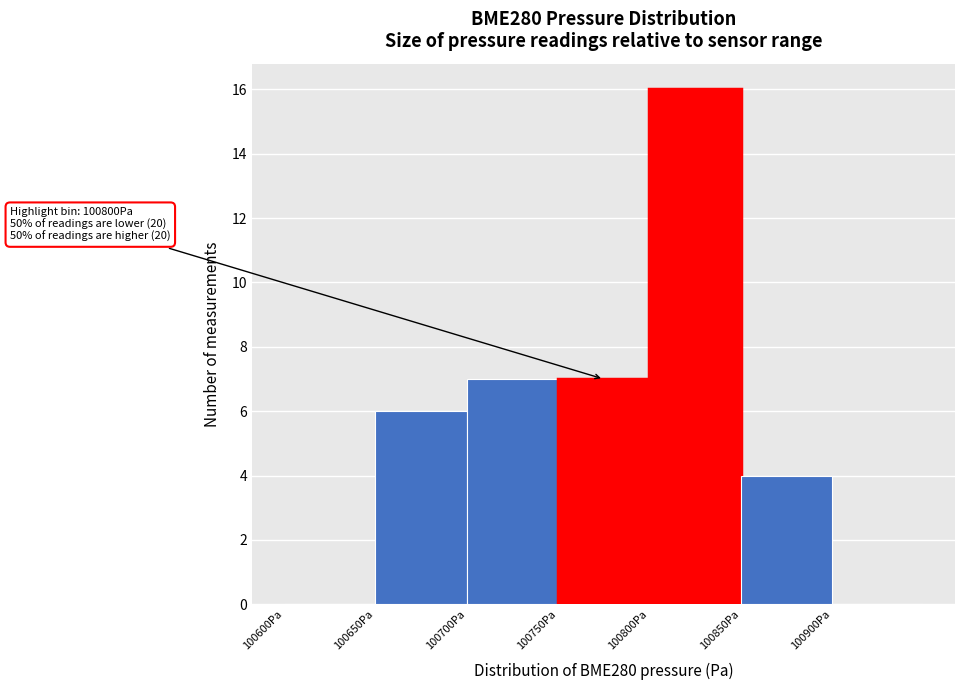

Which range on the x-axis has the tallest bar?

100800 to 100850